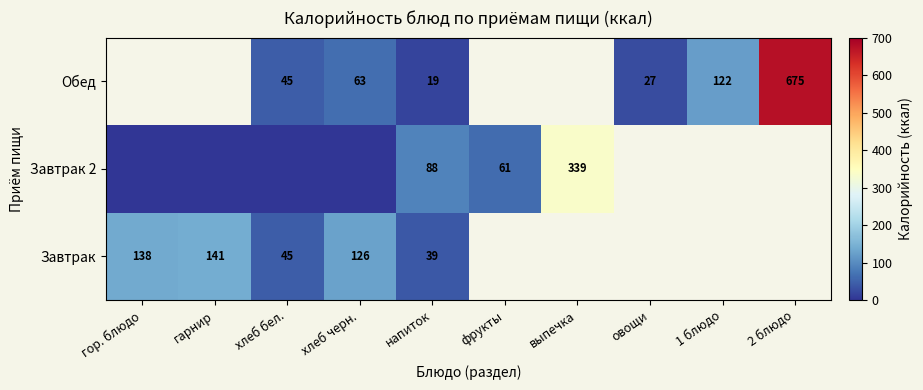

Is the value of Обед at 2 блюдо greater than the value of Завтрак 2 at выпечка?

Yes